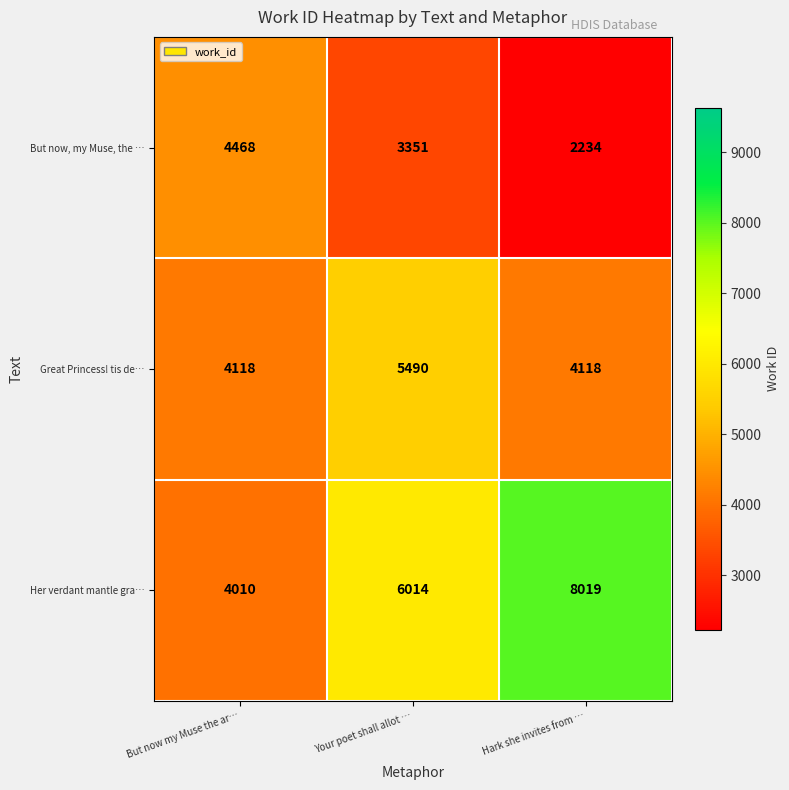

The value of Her verdant mantle gra… at Hark she invites from … is 11545. True or false?

False